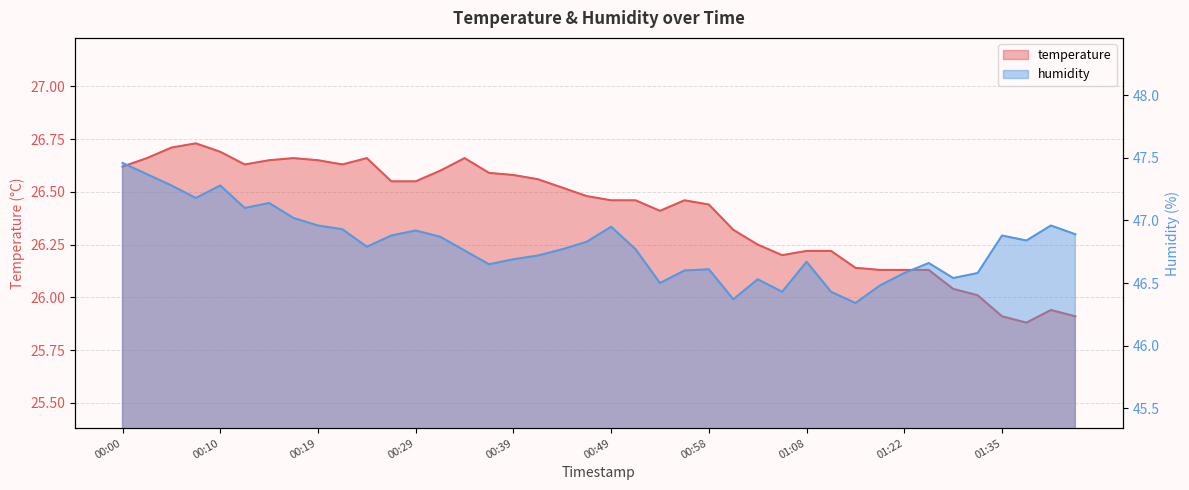

How many lines are shown in the chart?

2